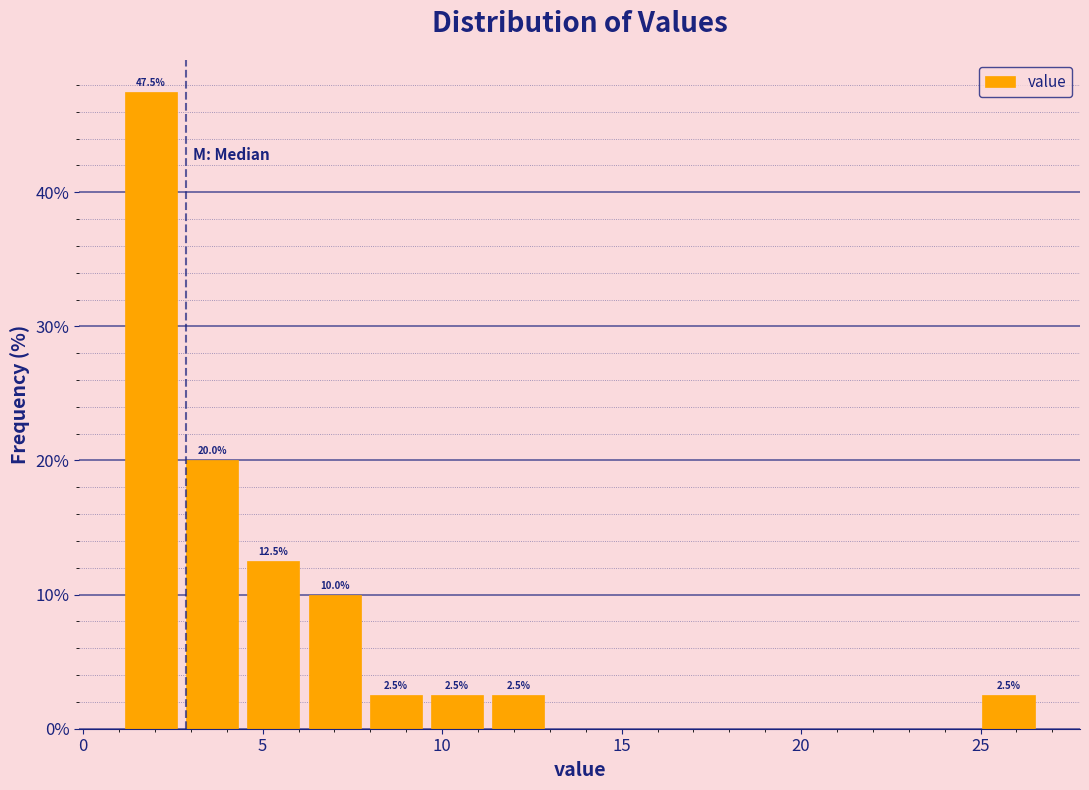

Around what value on the x-axis is the tallest bar? Give the approximate position of its centre, as read against the axis.

2.0